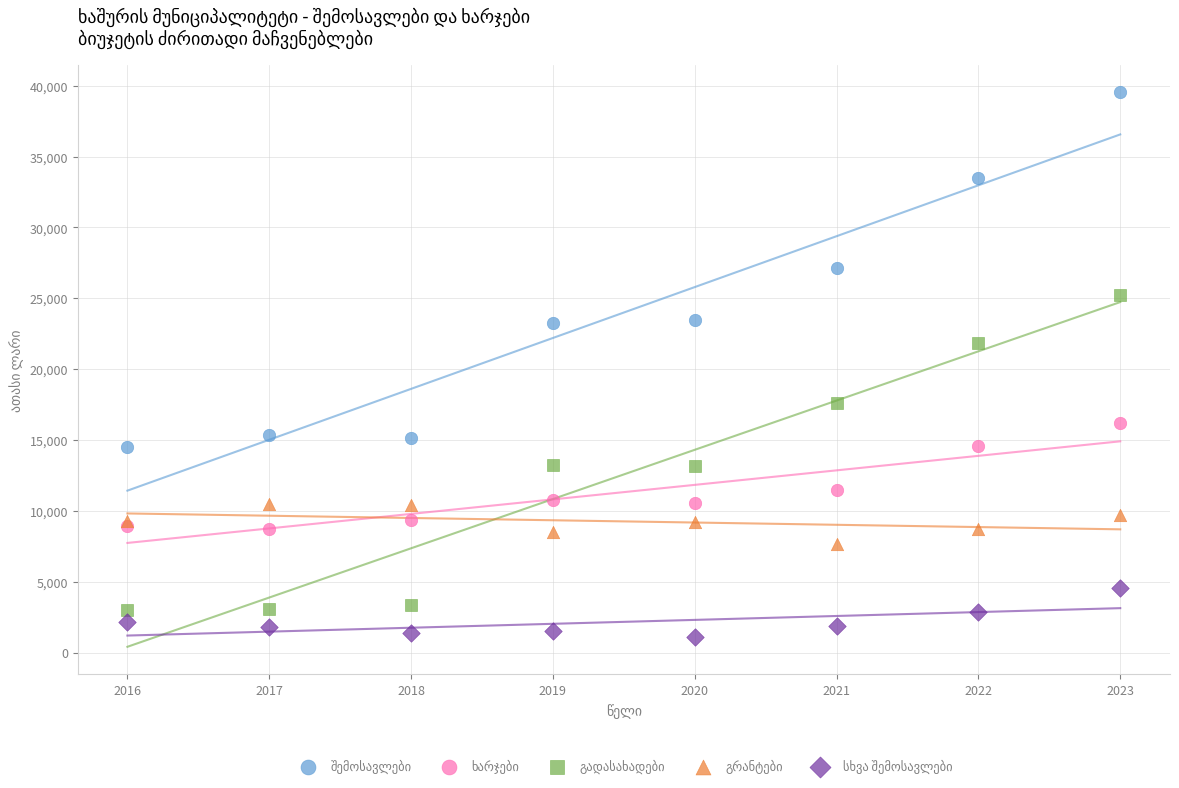

What is the X range (max minus min) for the scatter plot?

7.0